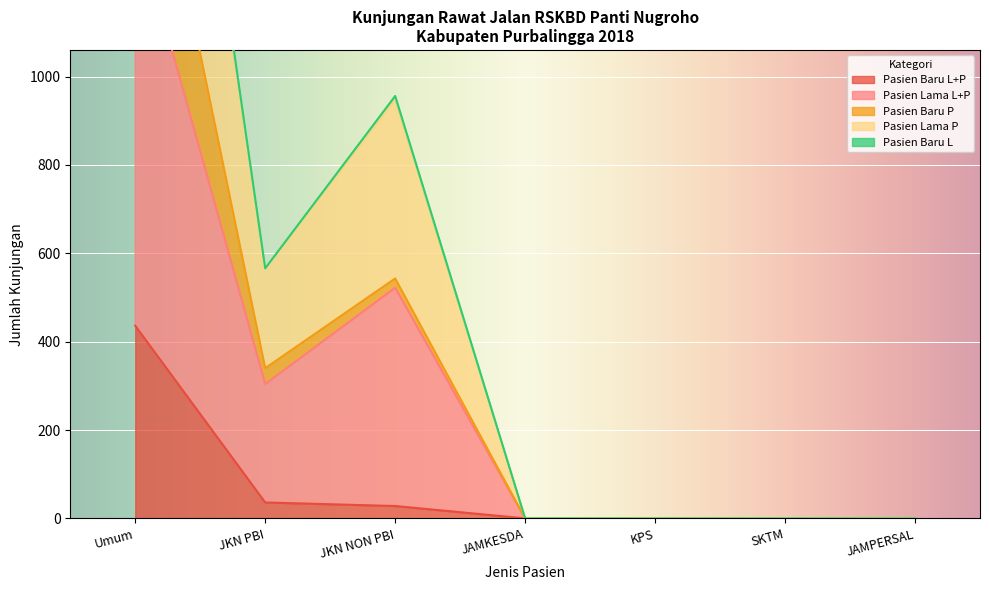

Is it true that Pasien Baru L+P equals 0 at KPS?

True